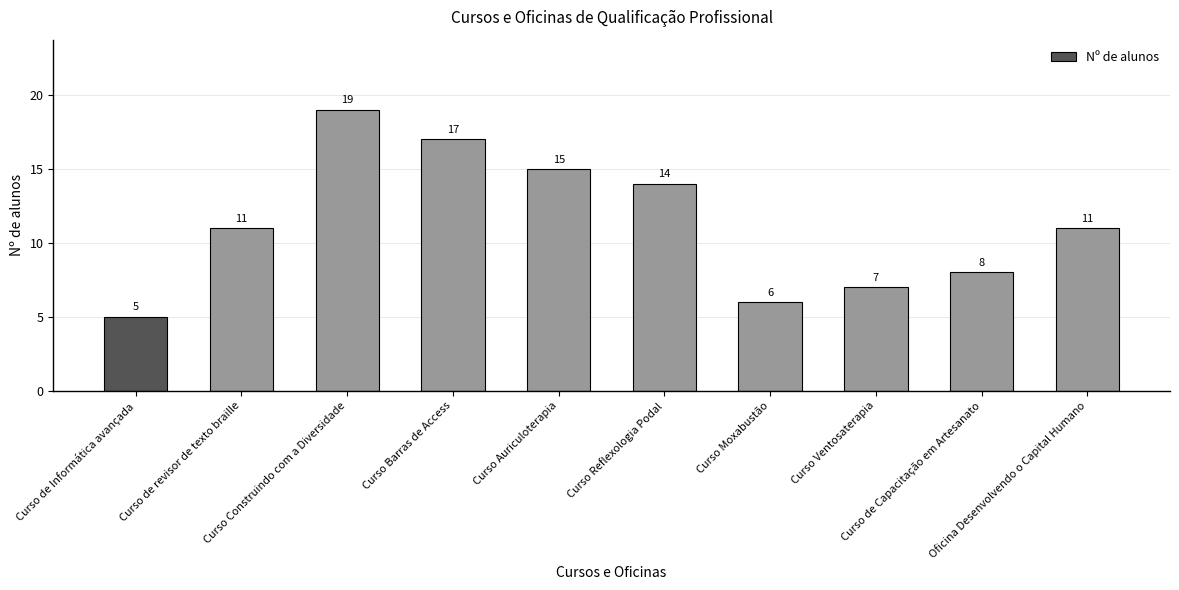

What is the value of the 7th bar from the left?

6